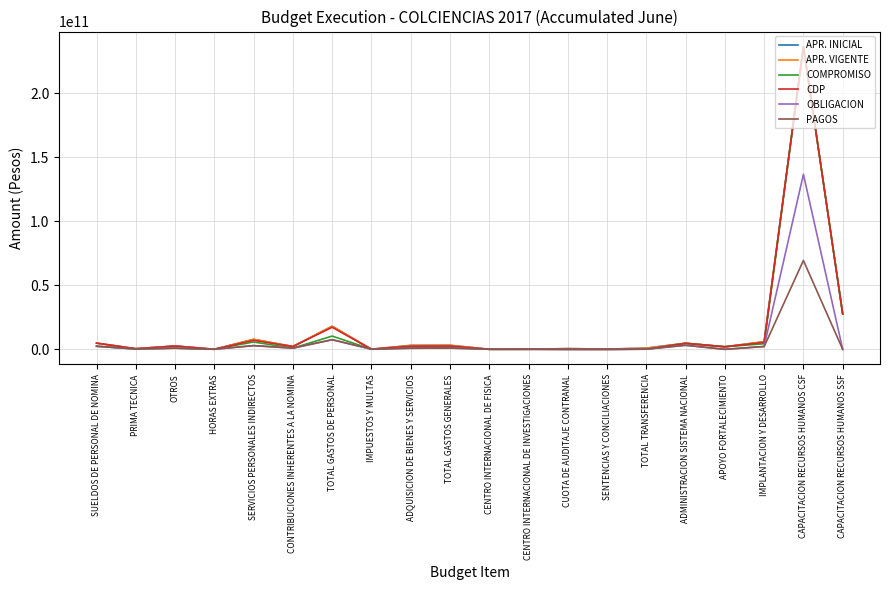

Is it true that COMPROMISO equals 63000000.0 at CENTRO INTERNACIONAL DE FISICA?

True